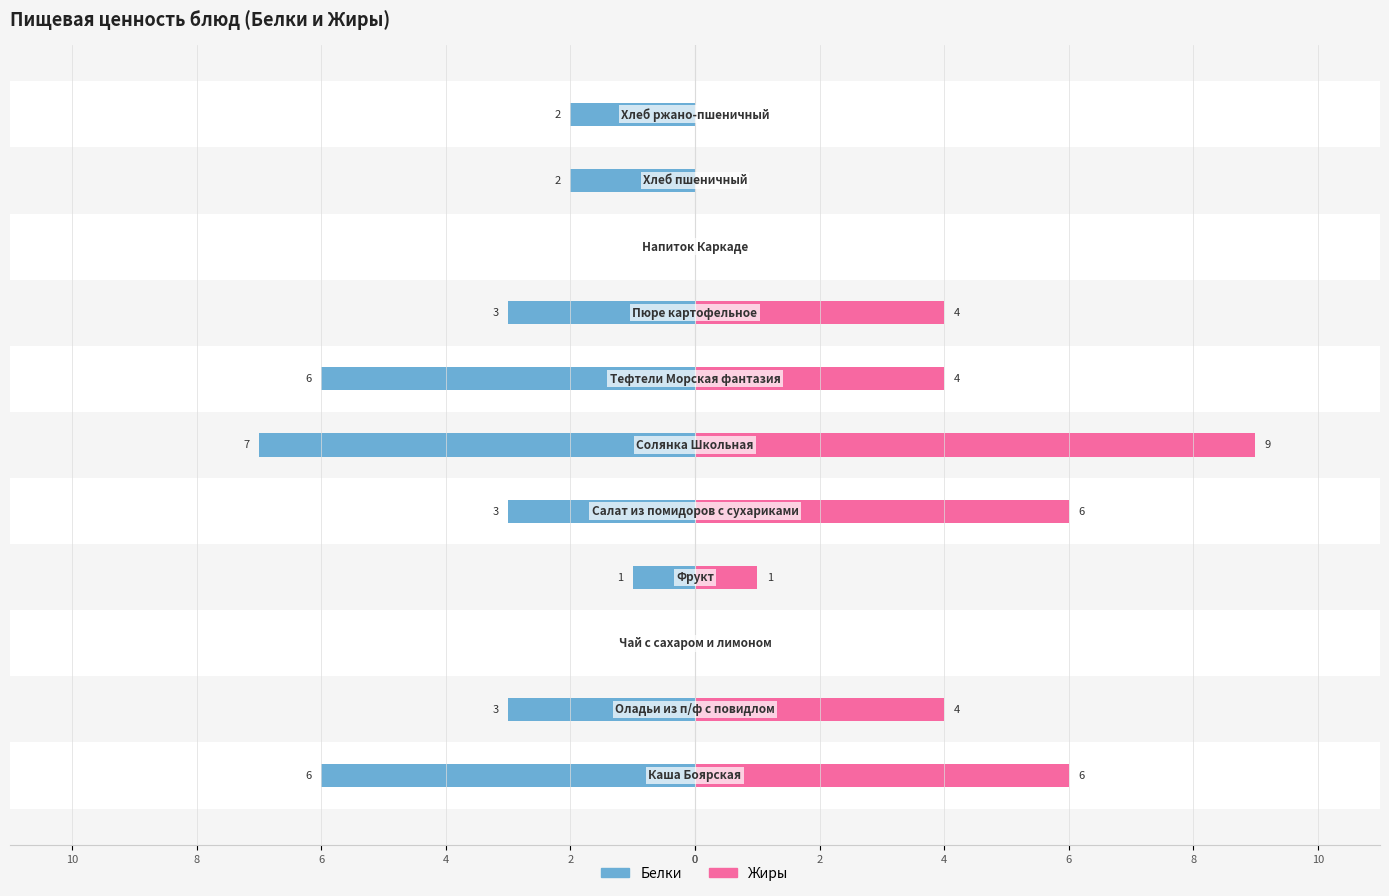

How many negative values does the Белки series have?

9